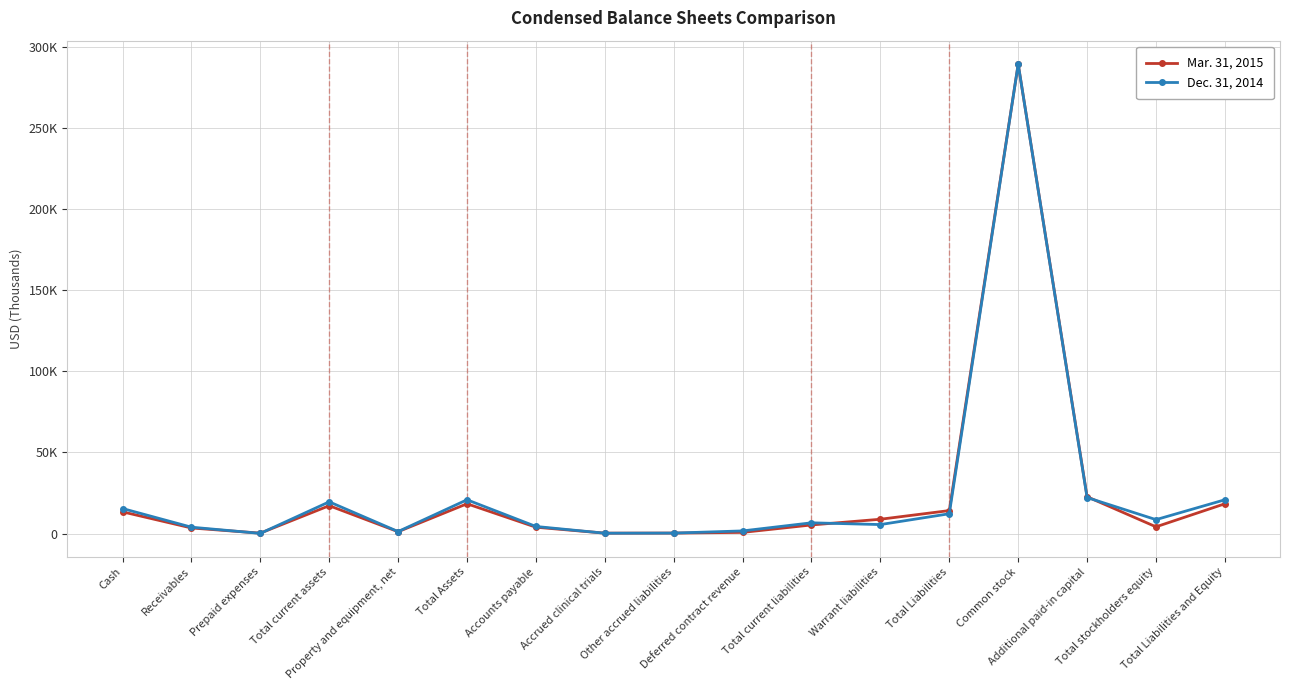

At which category does Mar. 31, 2015 reach its first local valley?

Prepaid expenses